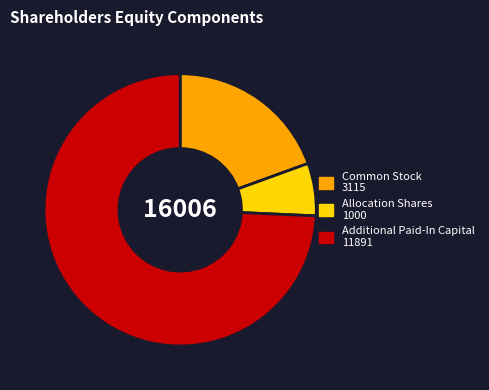

What is the largest slice in the pie chart?

Additional Paid-In Capital